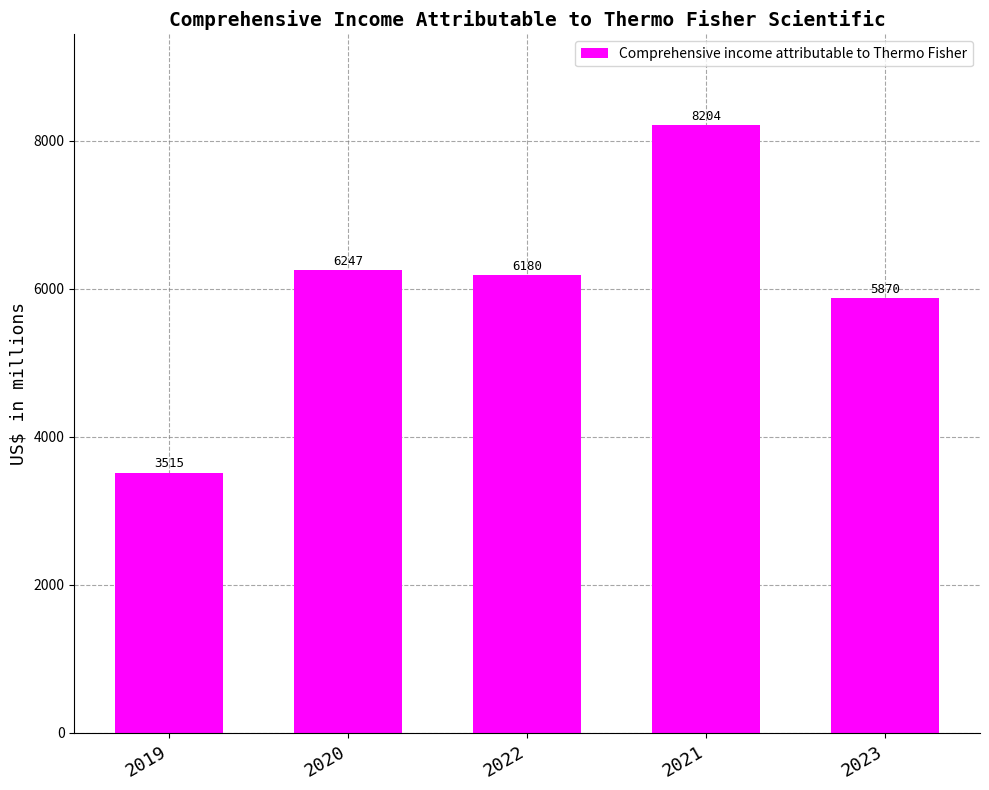

Rank the categories by value from lowest to highest.

2019, 2023, 2022, 2020, 2021